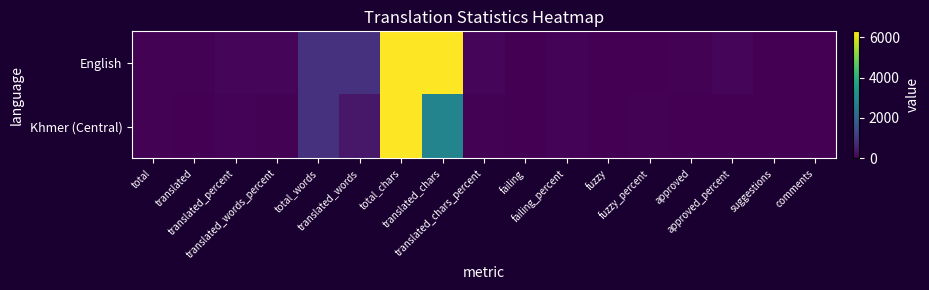

Which category has the lowest value across all series?

fuzzy